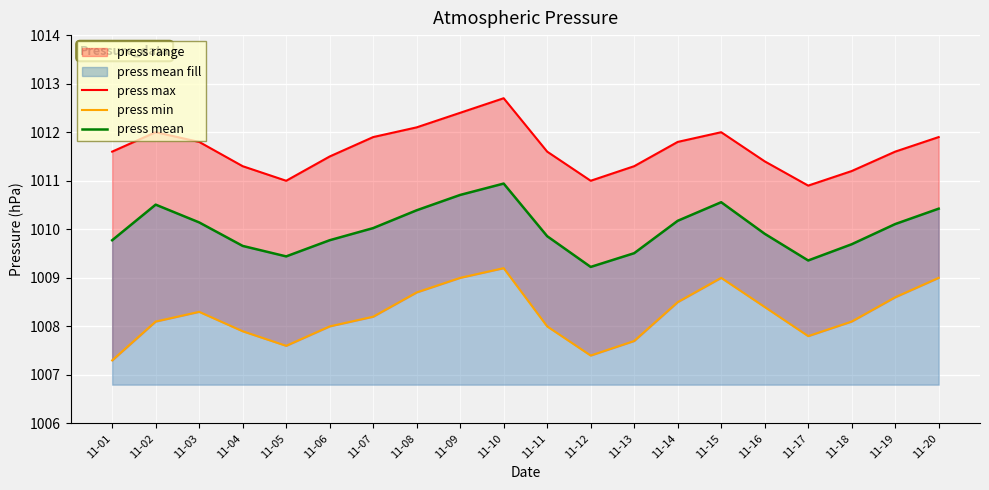

True or false: press mean has a value of 1009.9 at 11-16.

True